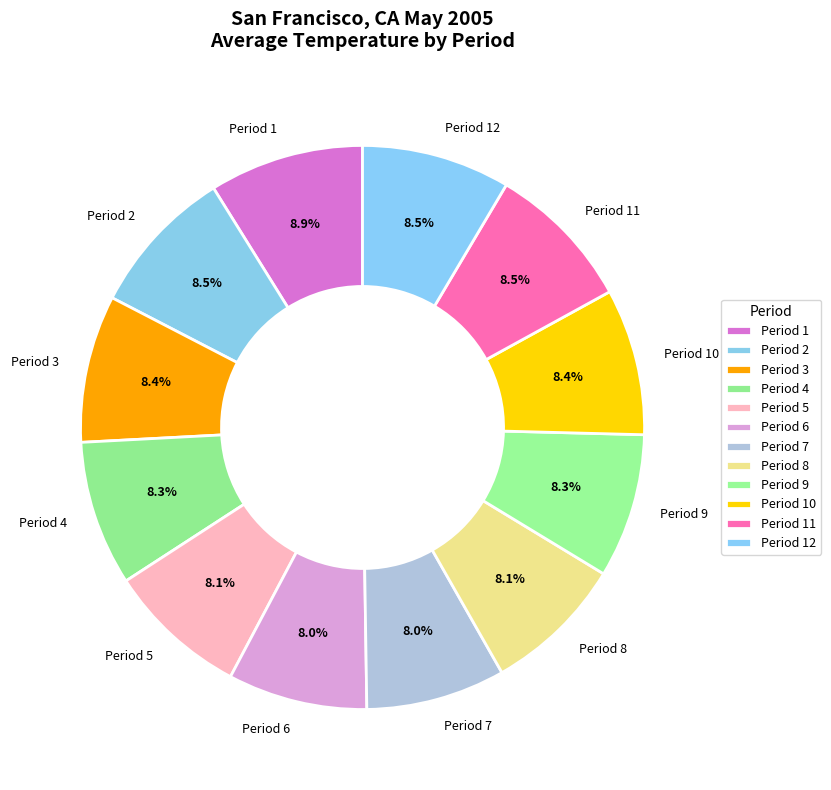

Is there any slice that represents more than half of the pie?

No